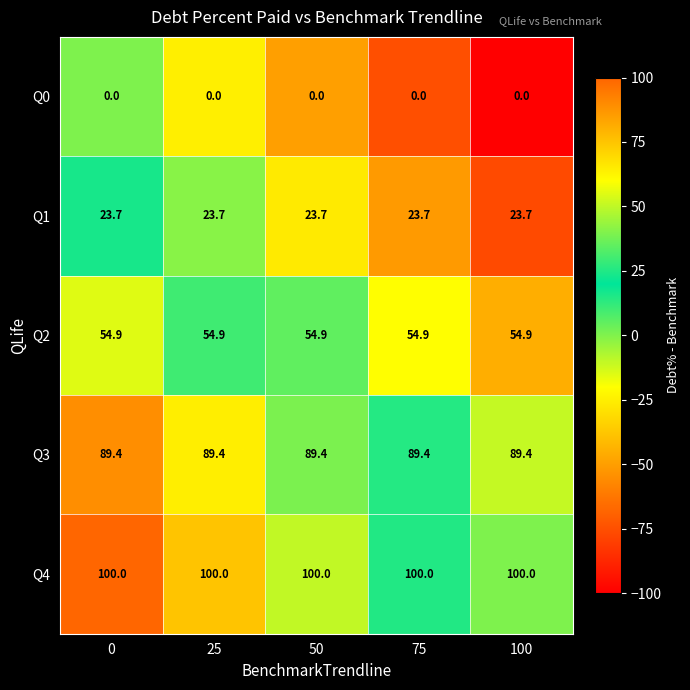

What is the average value of the Q1 series?

23.7